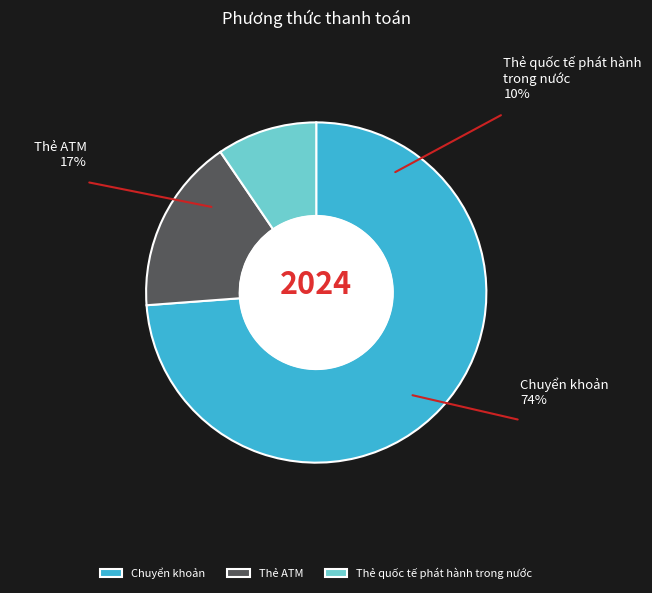

Between Chuyển khoản and Thẻ ATM, which is larger?

Chuyển khoản